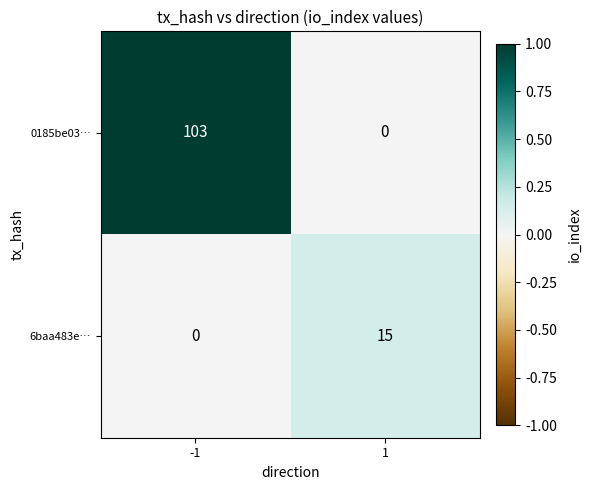

List the series in order of their peak value, highest first.

0185be03…, 6baa483e…